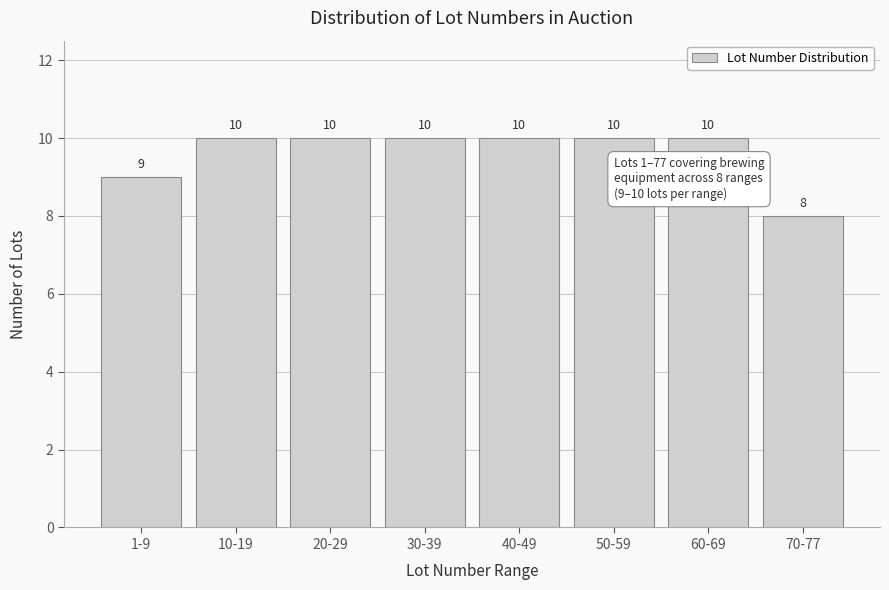

Reading right to left, transcribe all the data shown in this chart.

70-77=8	60-69=10	50-59=10	40-49=10	30-39=10	20-29=10	10-19=10	1-9=9